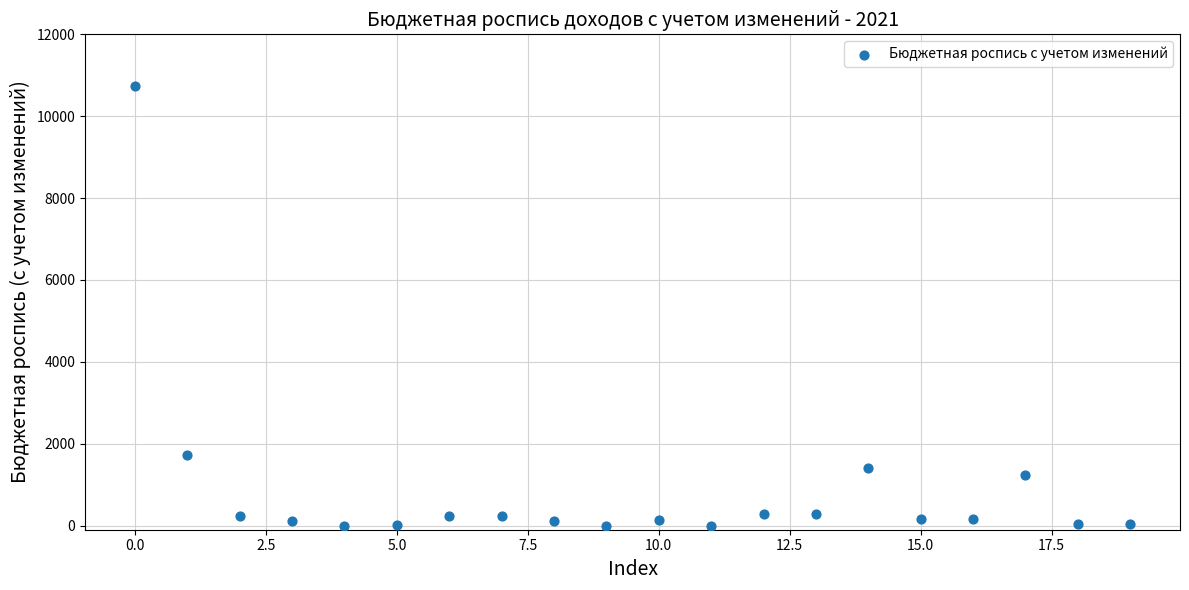

What is the range of Y values (max minus min)?

10752.9